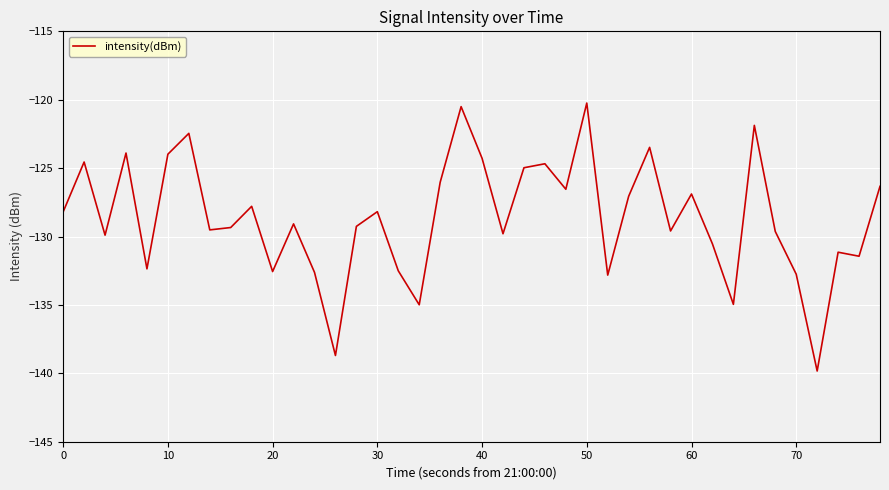

Does the chart display data point markers on the line(s)?

No